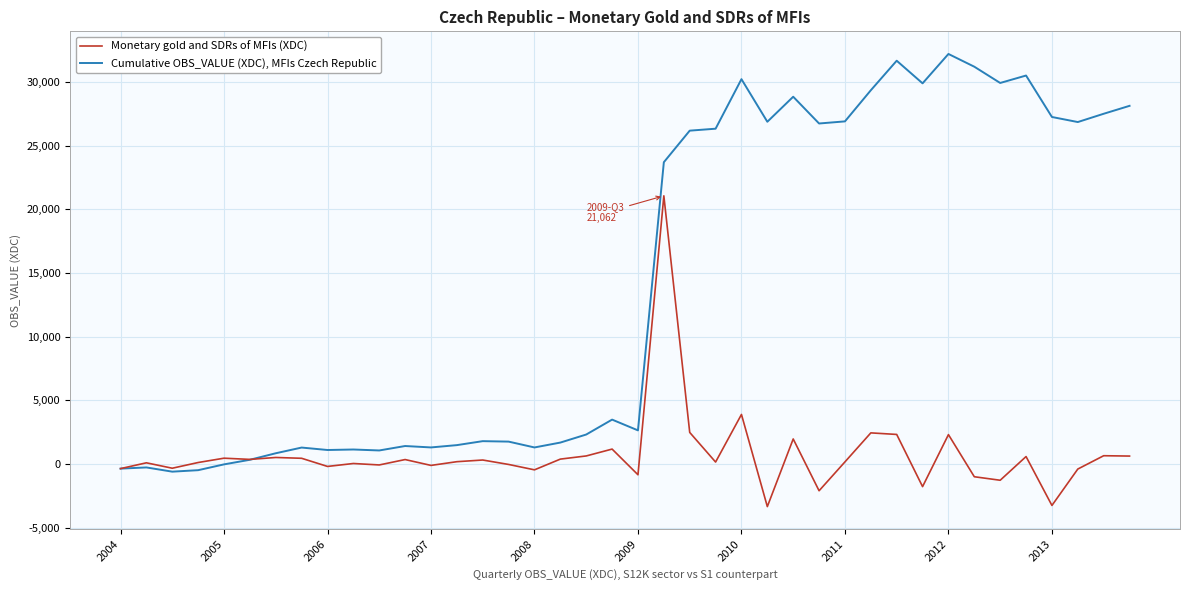

Rank the series by their maximum value, from lowest to highest.

Monetary gold and SDRs of MFIs (XDC), Cumulative OBS_VALUE (XDC), MFIs Czech Republic